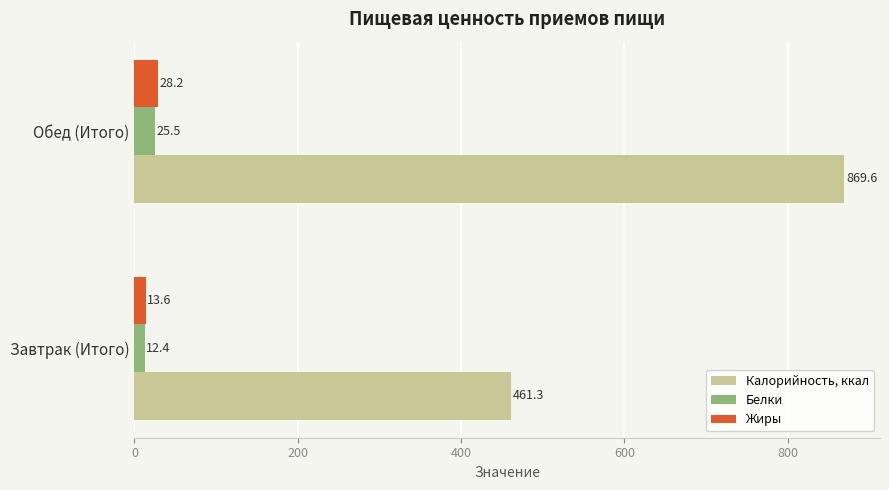

Between Завтрак (Итого) and Обед (Итого), which series saw the biggest shift?

Калорийность, ккал